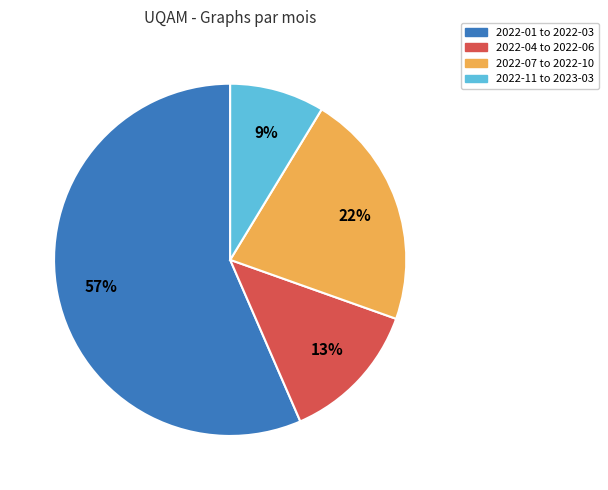

To the nearest percent, what is the difference between the largest and smallest slice percentages?

48%